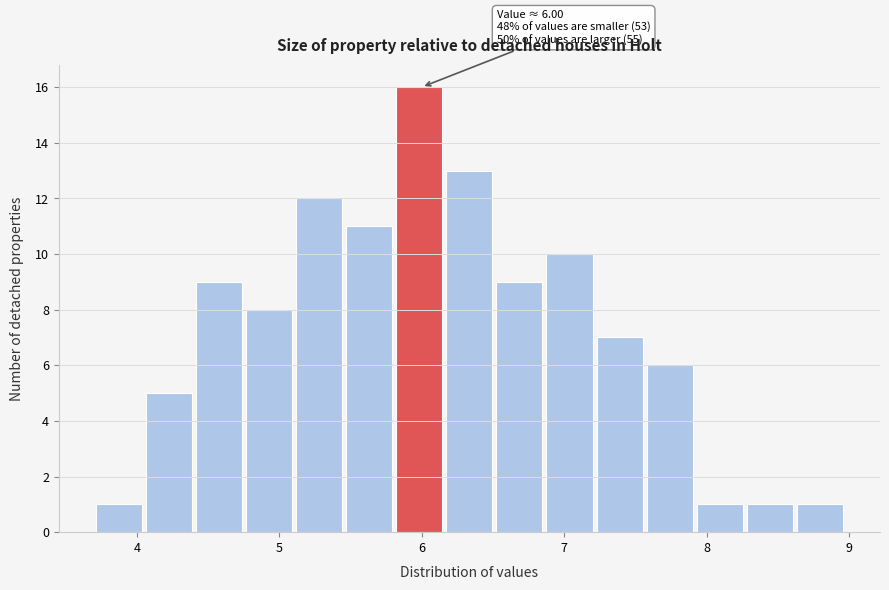

Around what value on the x-axis is the tallest bar? Give the approximate position of its centre, as read against the axis.

6.0